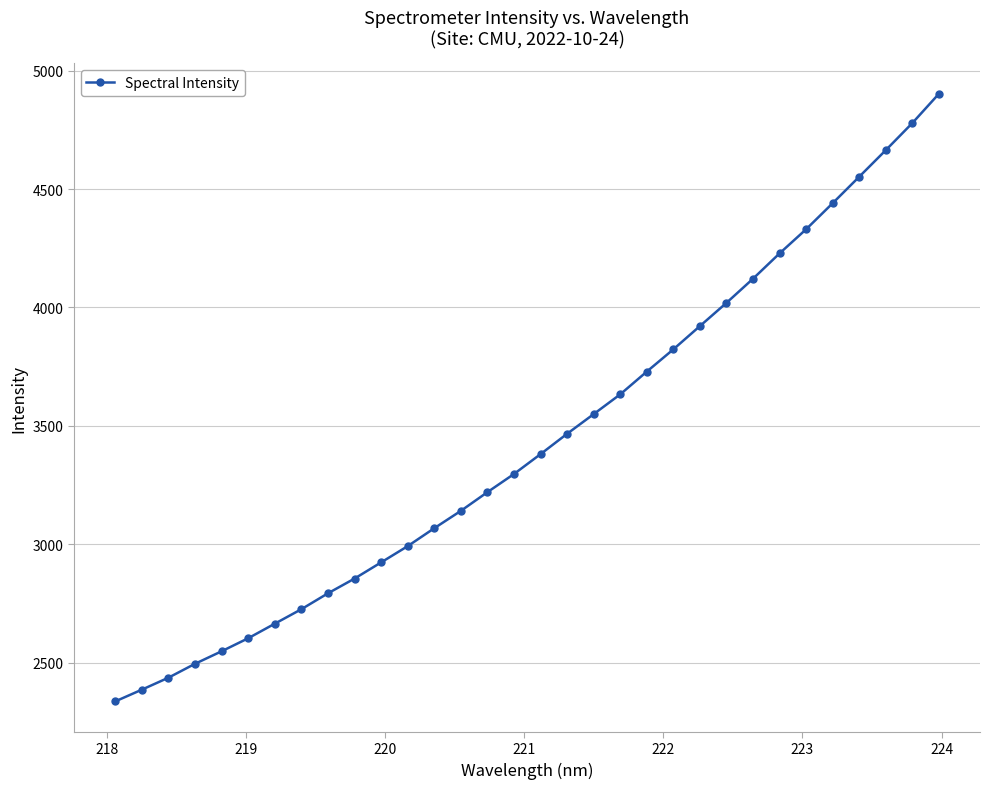

True or false: the data has more than 2 interior local peaks.

False